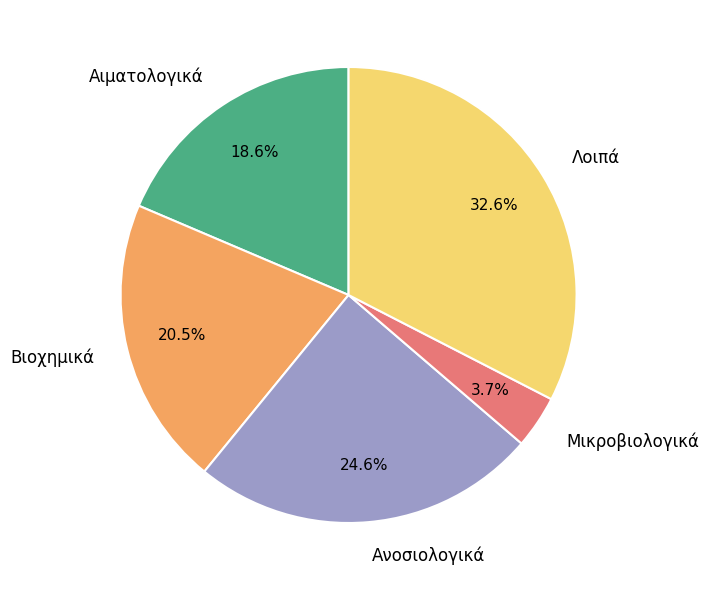

Which category has the biggest portion of the pie?

Λοιπά